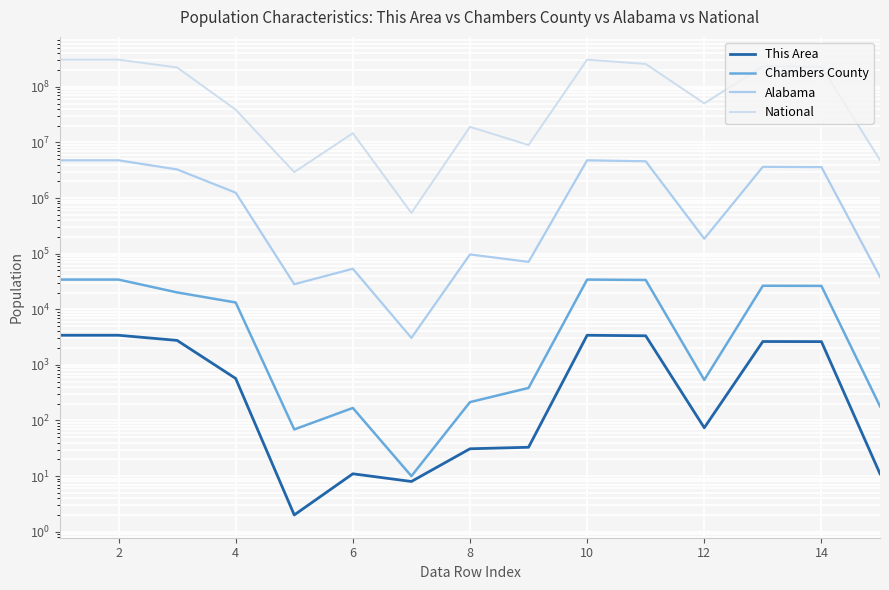

Which has a higher value, 14 or 12?

14